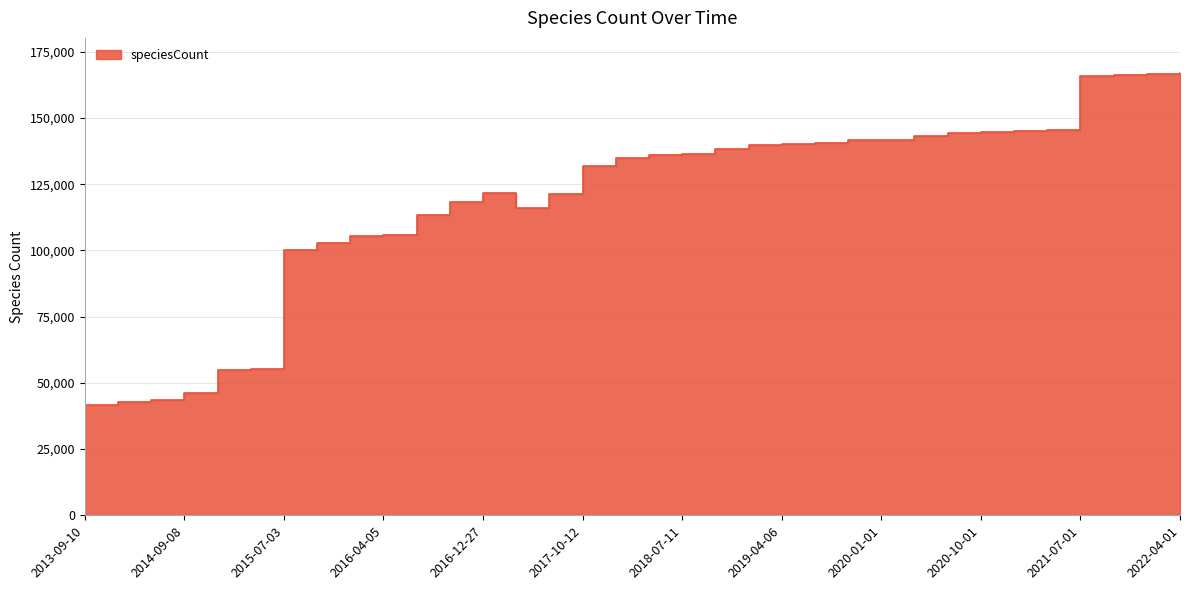

Reading right to left, list all the values displayed in this chart.

166887	166454	166169	165949	145305	144912	144537	144226	143346	141562	141756	140422	140101	139883	138345	136355	135901	134847	131735	121288	116153	121507	118156	113448	105946	105580	102763	100305	55298	54774	46183	43355	42744	41685